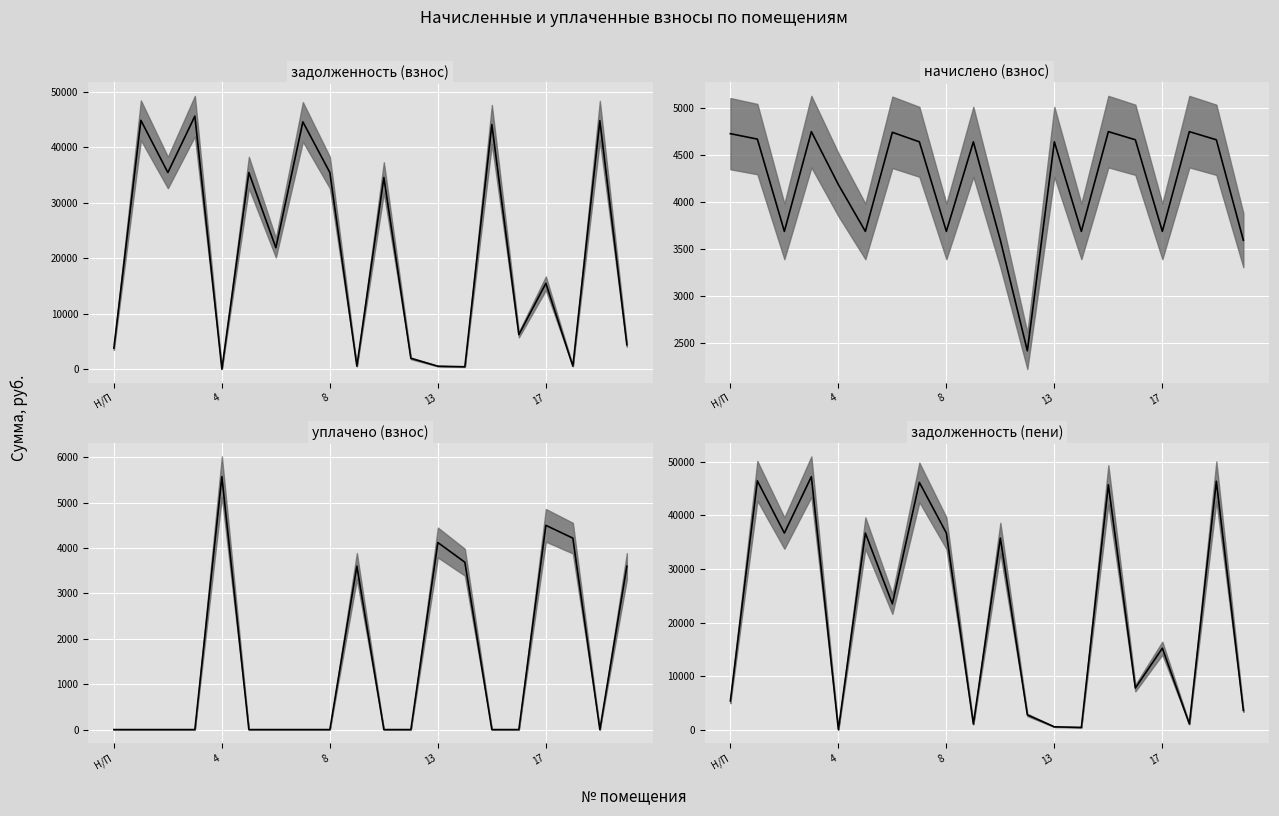

What is the difference between the задолженность (взнос) values at 20 and 4?

4388.0